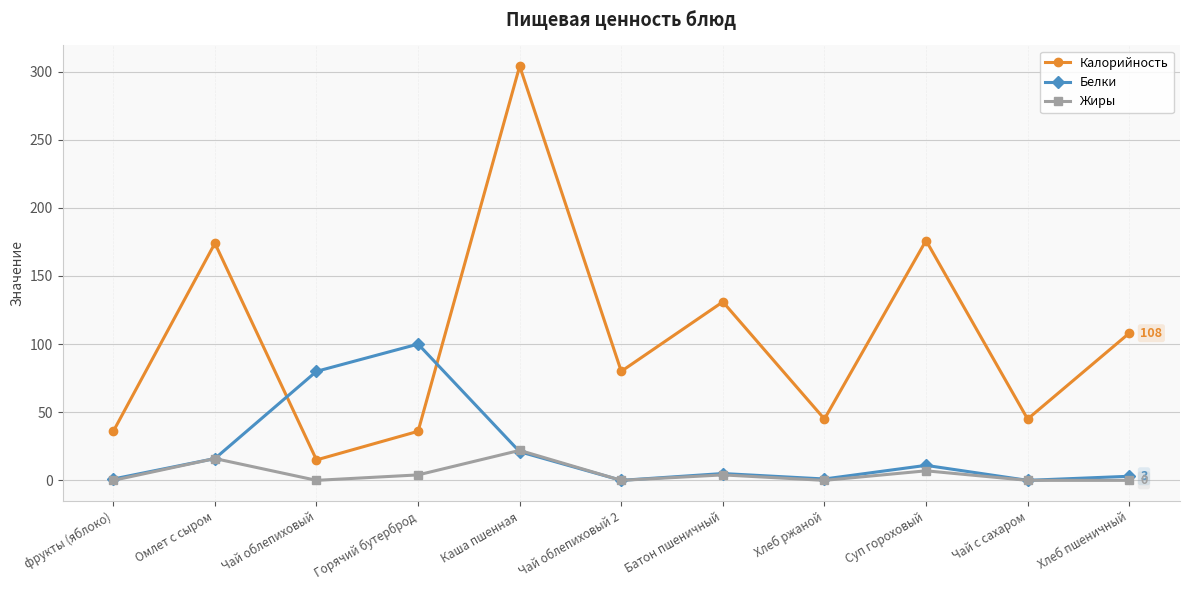

How many lines are shown in the chart?

3